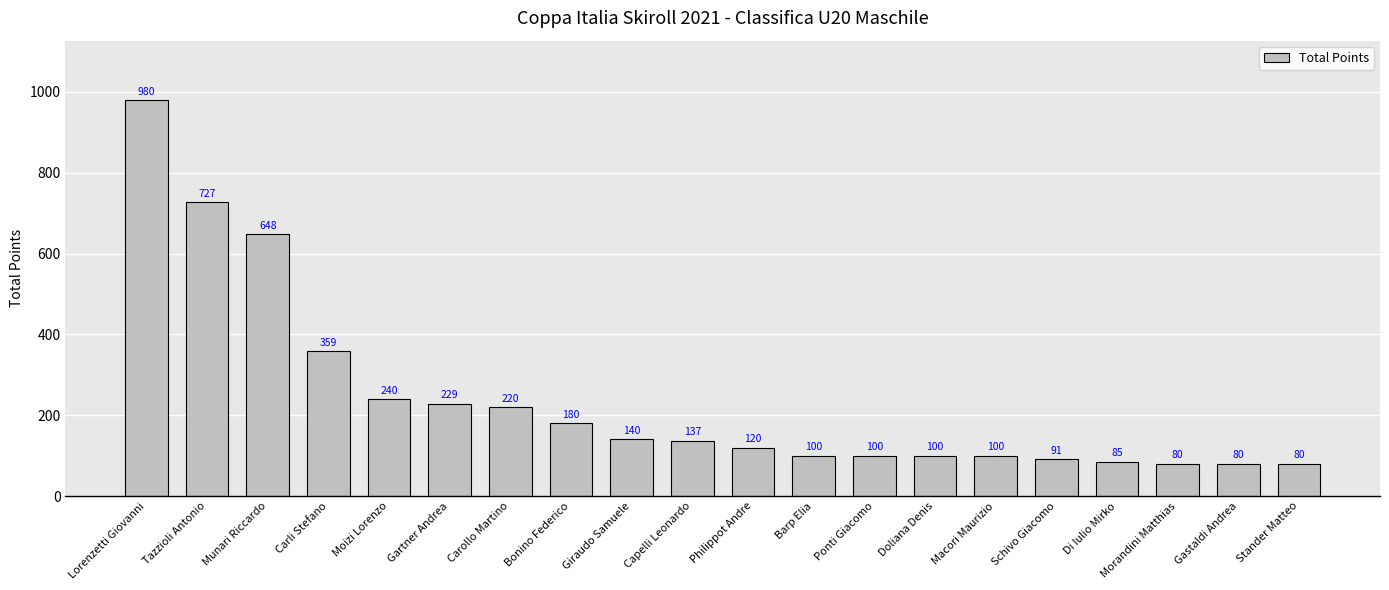

Where is the data nearest to the value 530?

Munari Riccardo